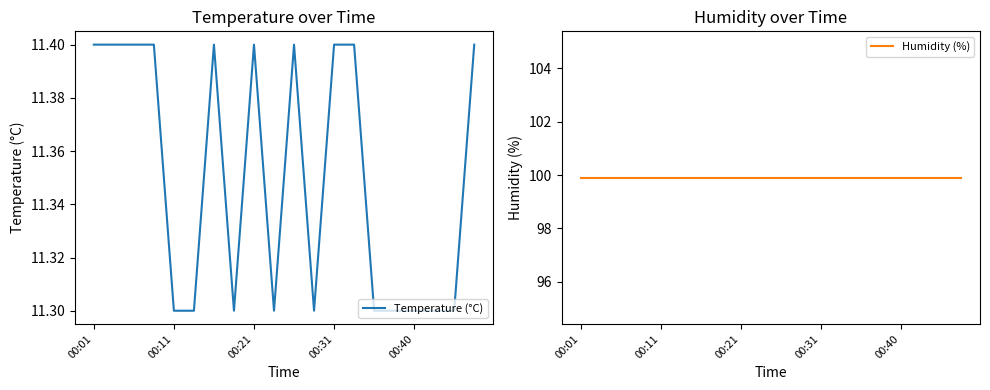

True or false: Temperature (°C) has a value of 11.4 at 00:21.

True